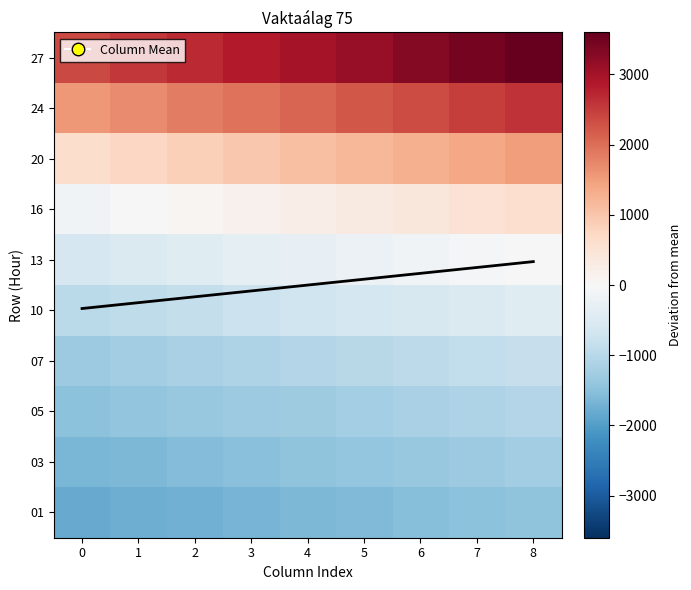

At which category is the sum across all series the highest?

8